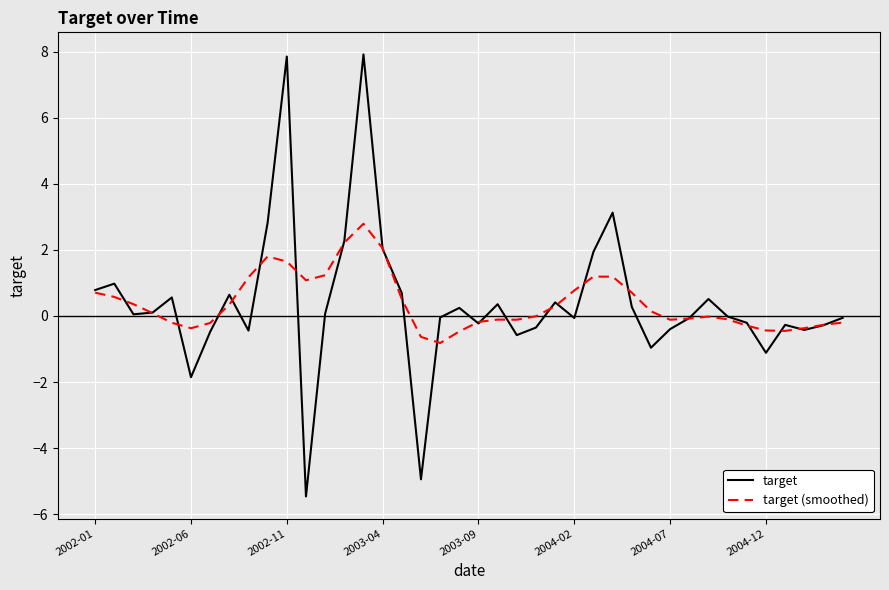

Which series has the widest spread of values?

target